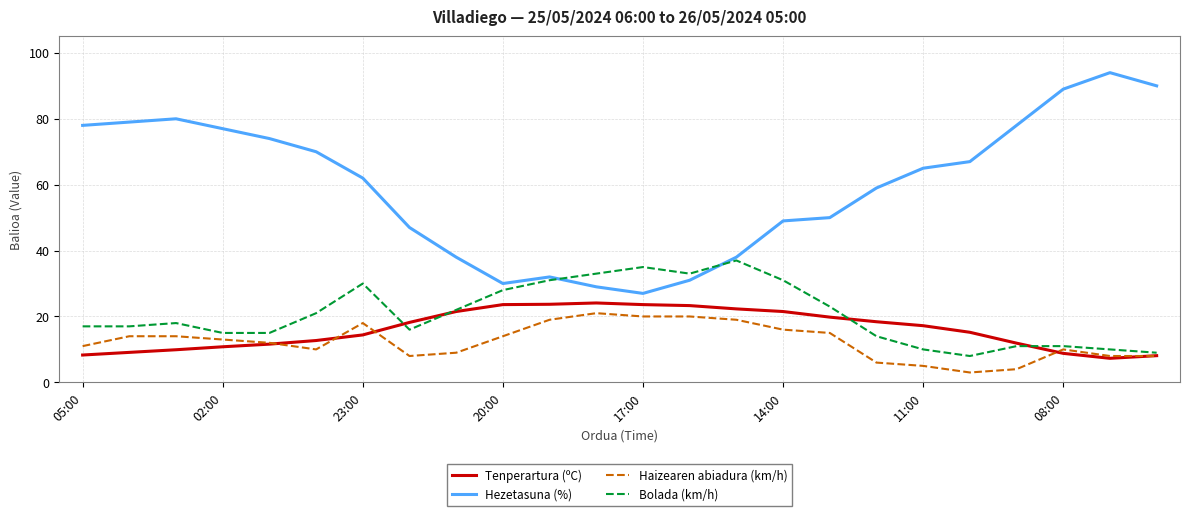

What is the minimum value shown in the chart?

3.0